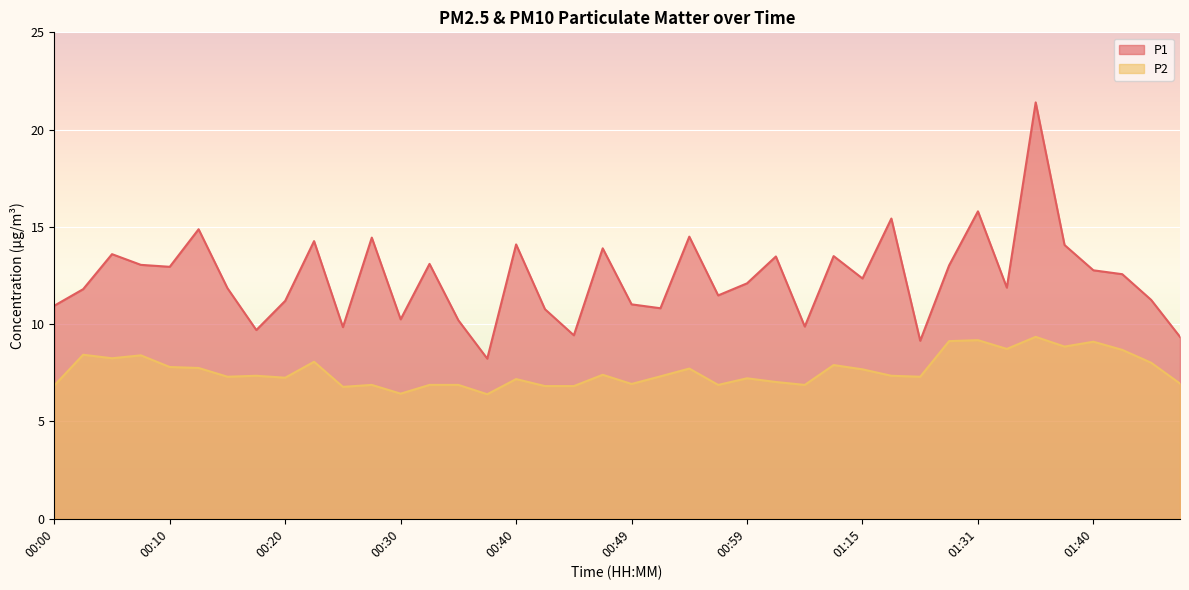

List the series in order of their overall mean, lowest first.

P2, P1